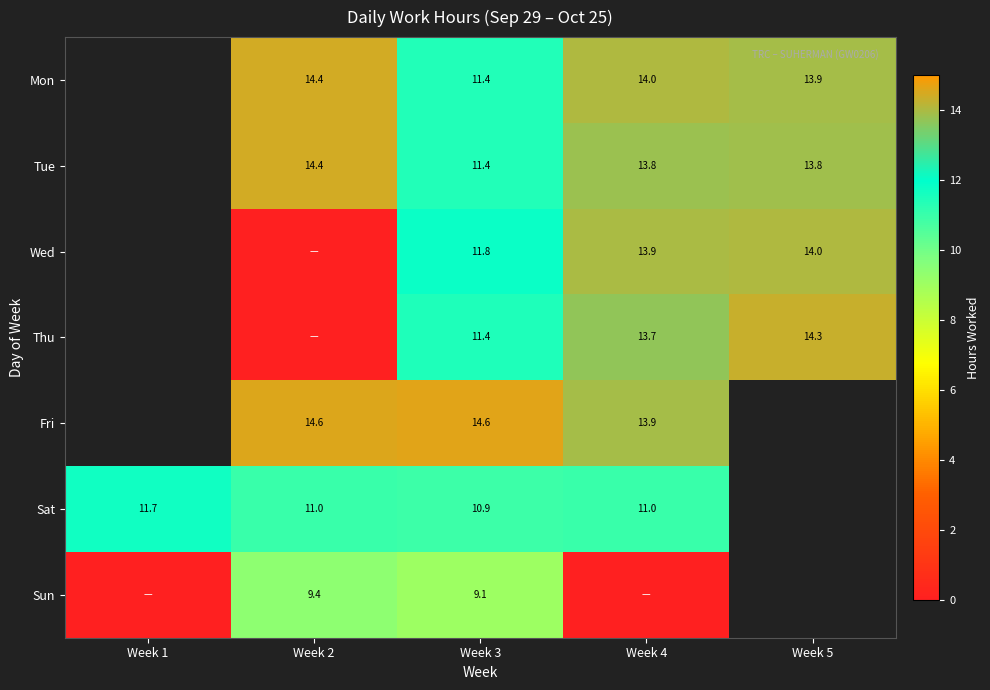

True or false: Sat has a value of 16.0 at Week 2.

False